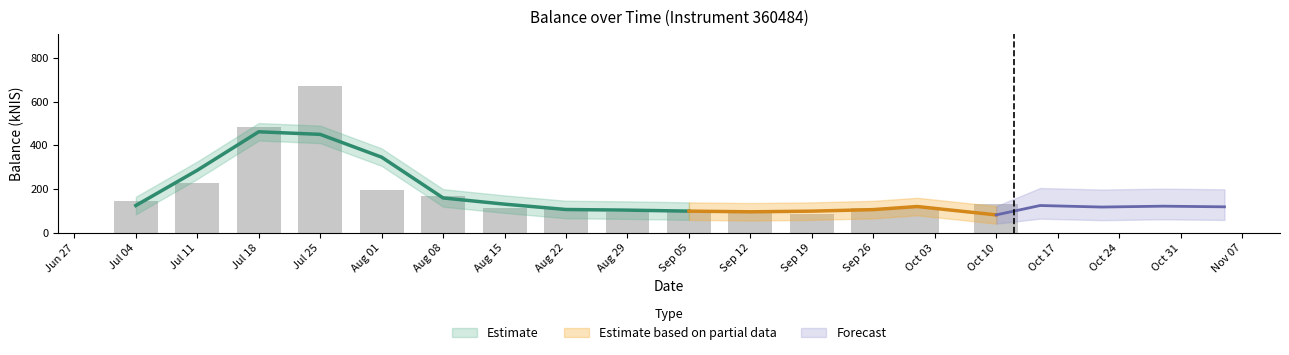

What value does the data have at Jul 04?

145.4